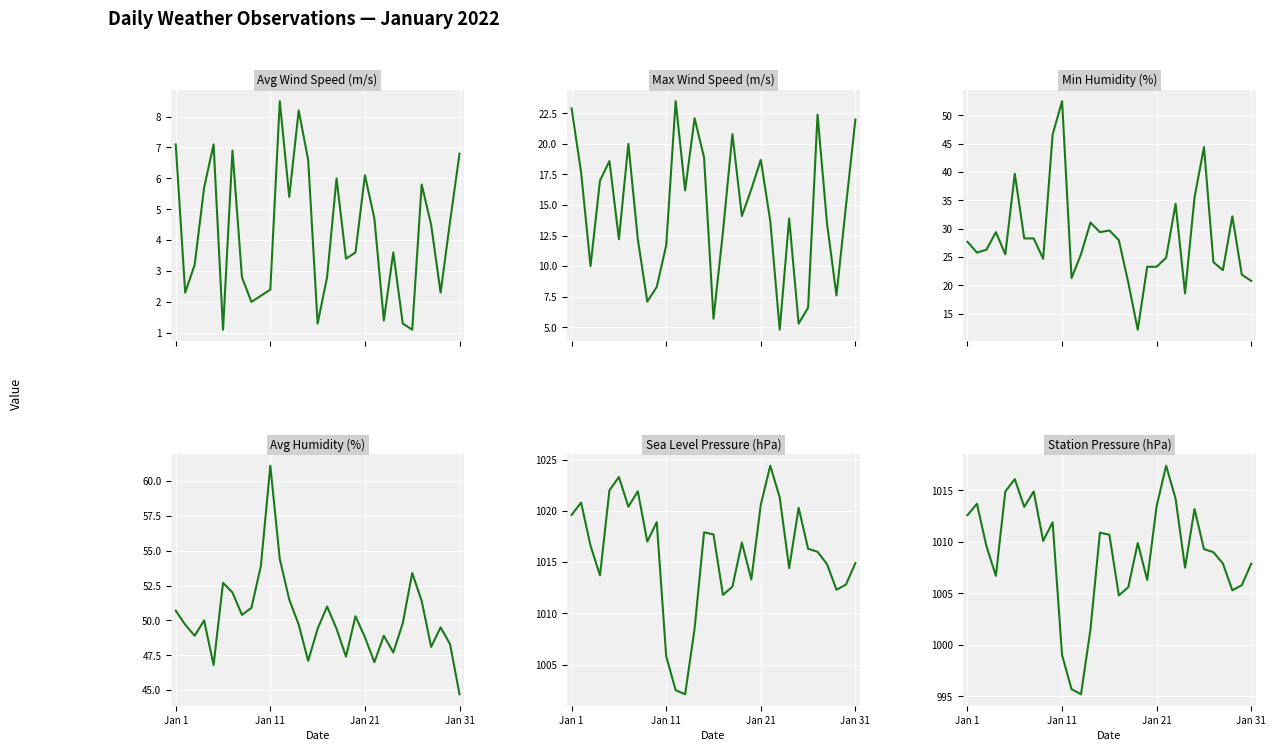

True or false: Avg Wind Speed (m/s) and Station Pressure (hPa) cross at least once.

False